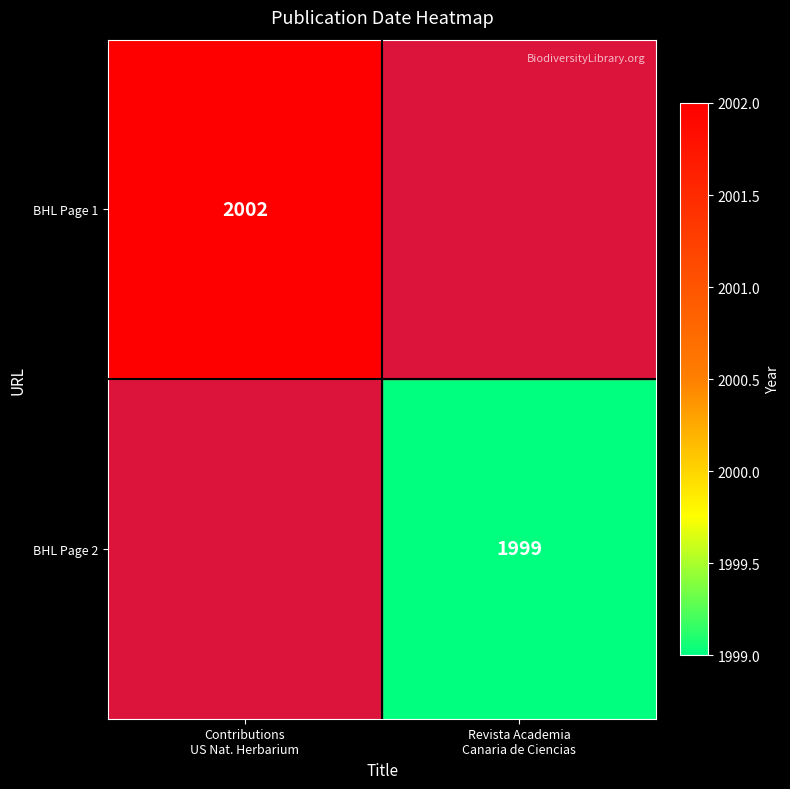

What is the minimum value shown in the chart?

1999.0